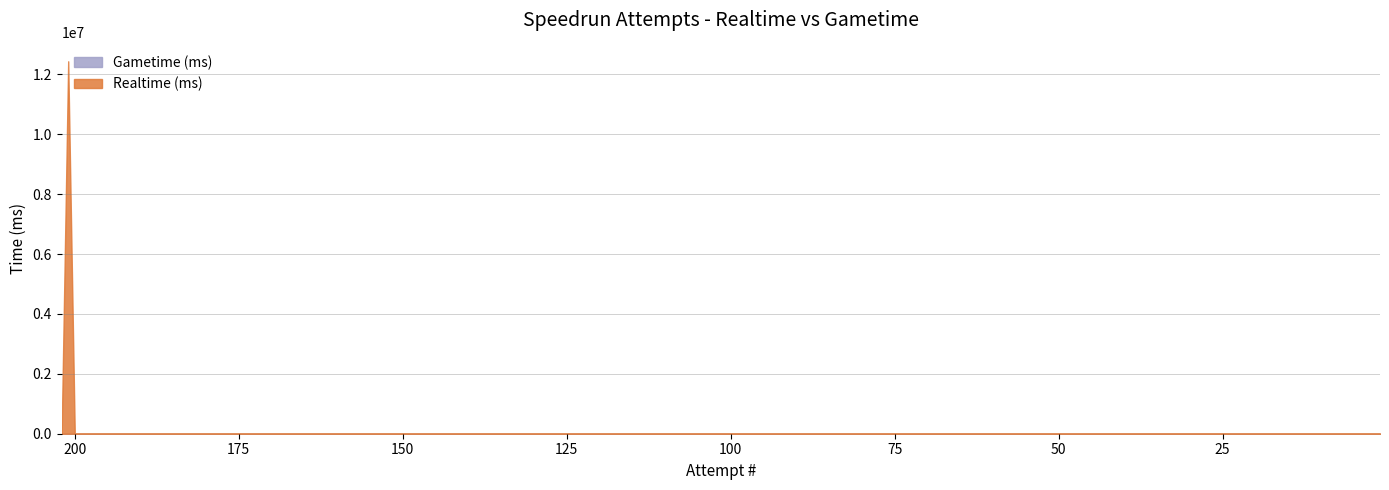

True or false: Realtime (ms) and Gametime (ms) intersect in this chart.

False